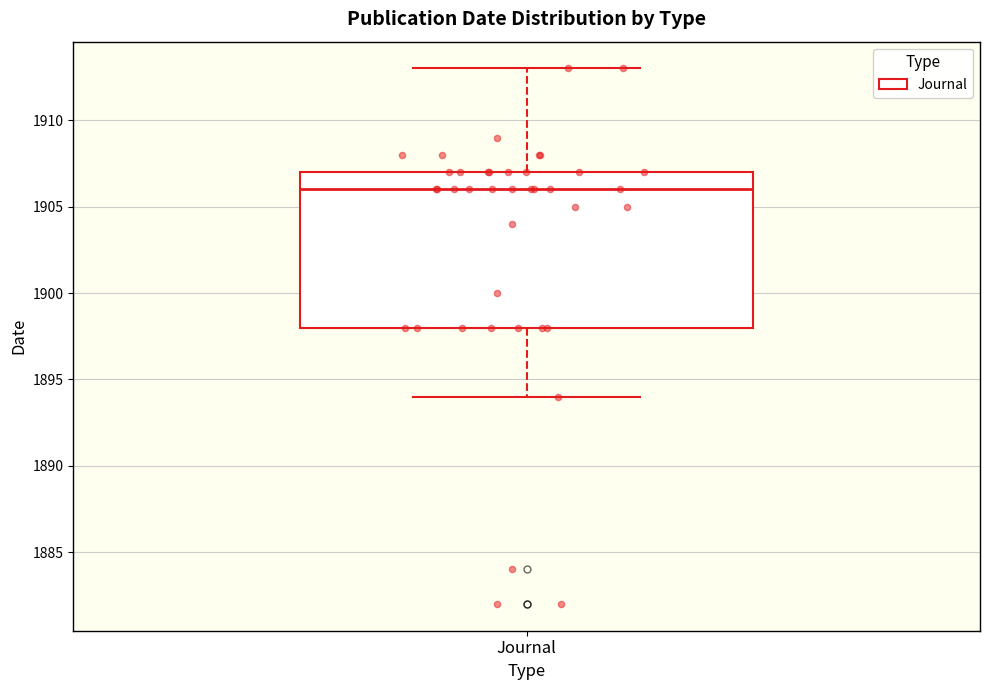

Read this box plot against the y-axis: the position of the median line, the range covered by the box, and the ends of both whiskers. The values are not printed on the chart, so give them approximately, as read against the axis.

median 1906, box 1898 to 1907, whiskers 1894 to 1913